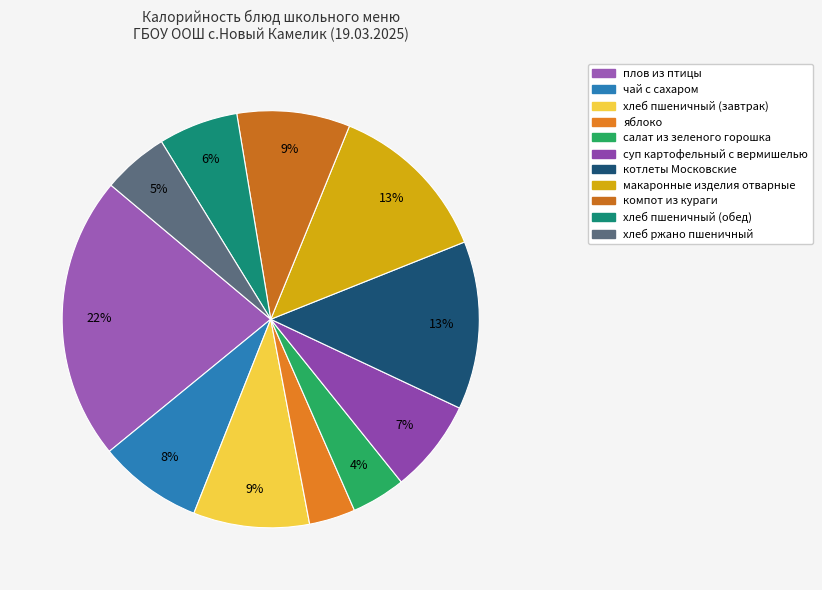

What percentage is the хлеб ржано пшеничный slice, to the nearest percent?

5%